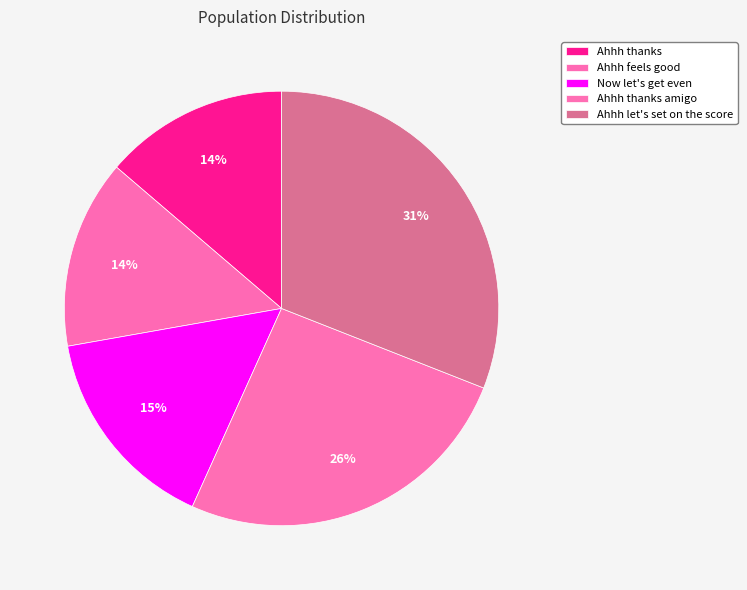

What percentage do Ahhh let's set on the score and Now let's get even together represent?

46.4%